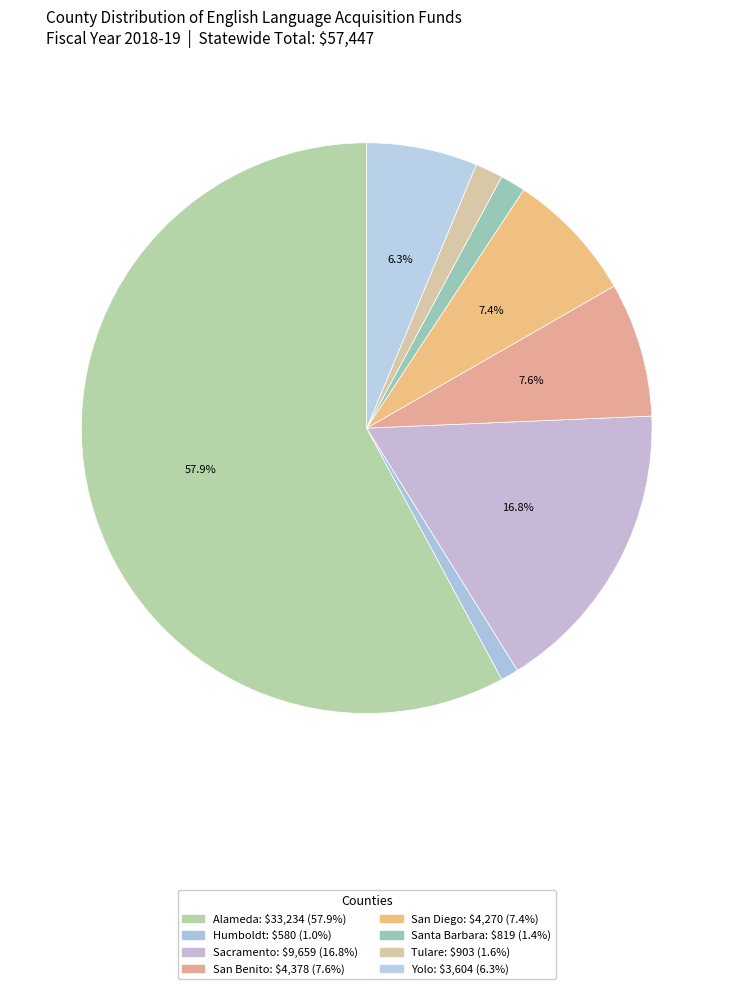

What is the total percentage of Tulare and Humboldt?

2.6%